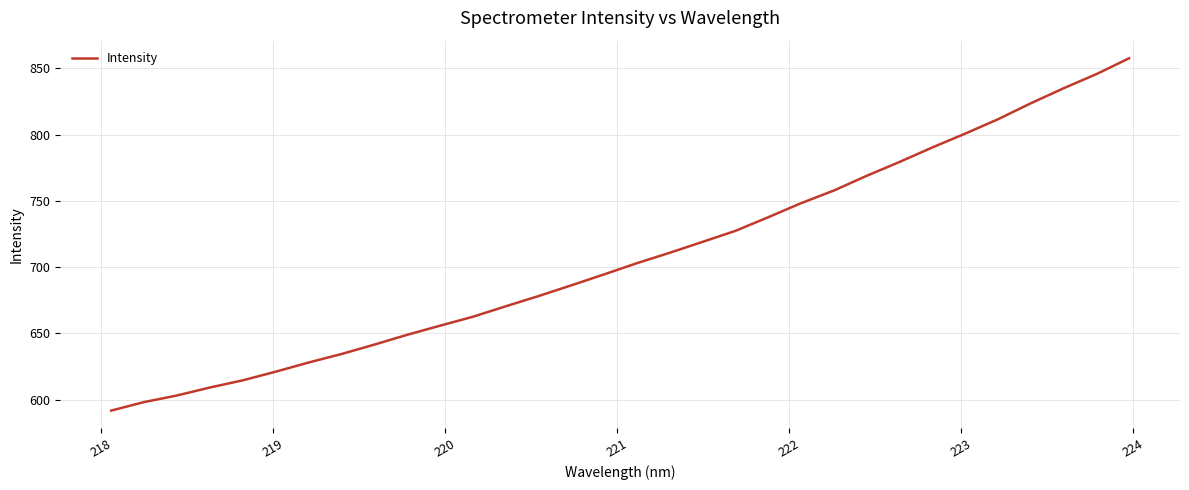

What is the smallest value displayed?

591.6